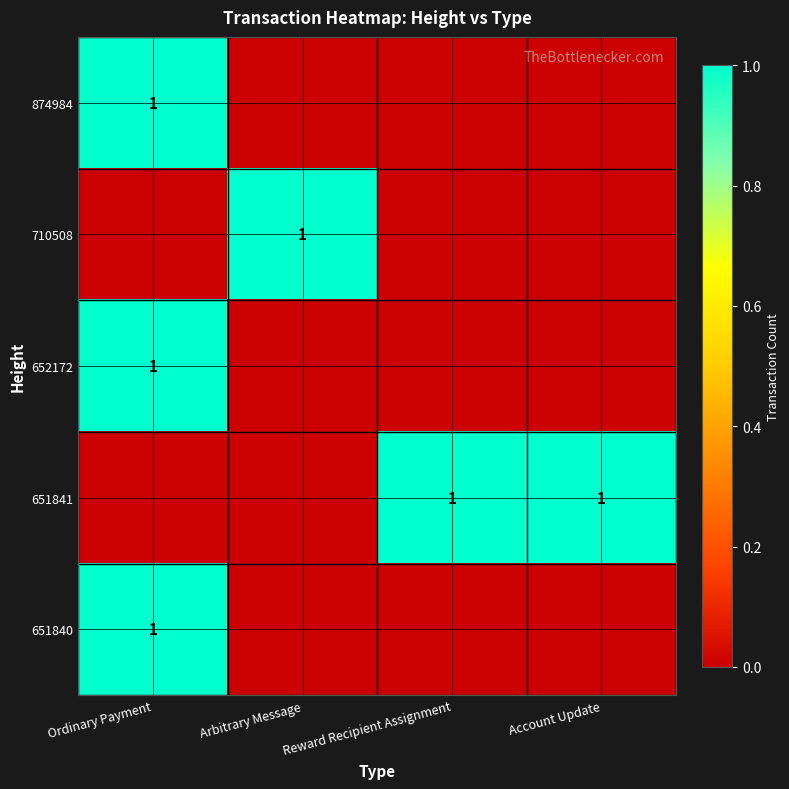

The 651841 series shows 1 at Reward Recipient Assignment. True or false?

True